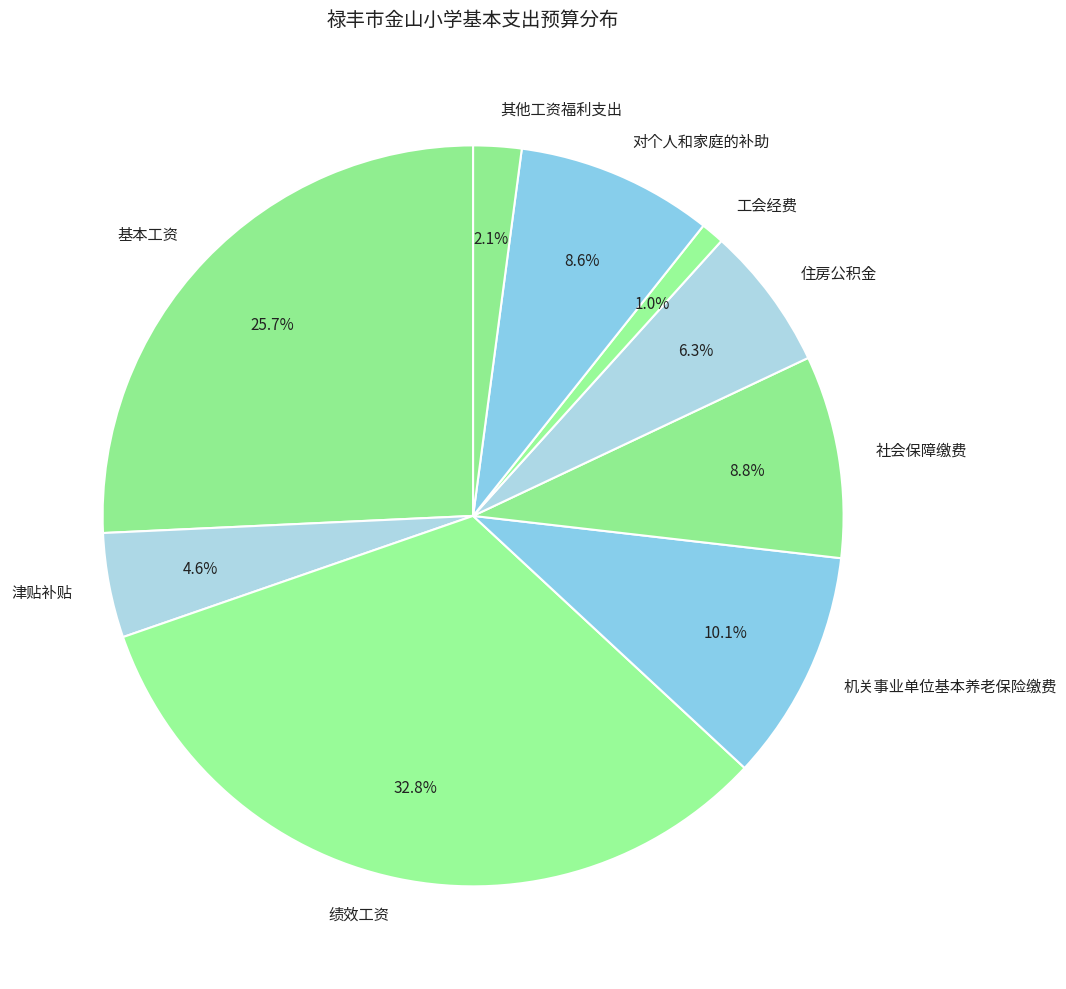

Which category has the smallest portion of the pie?

工会经费